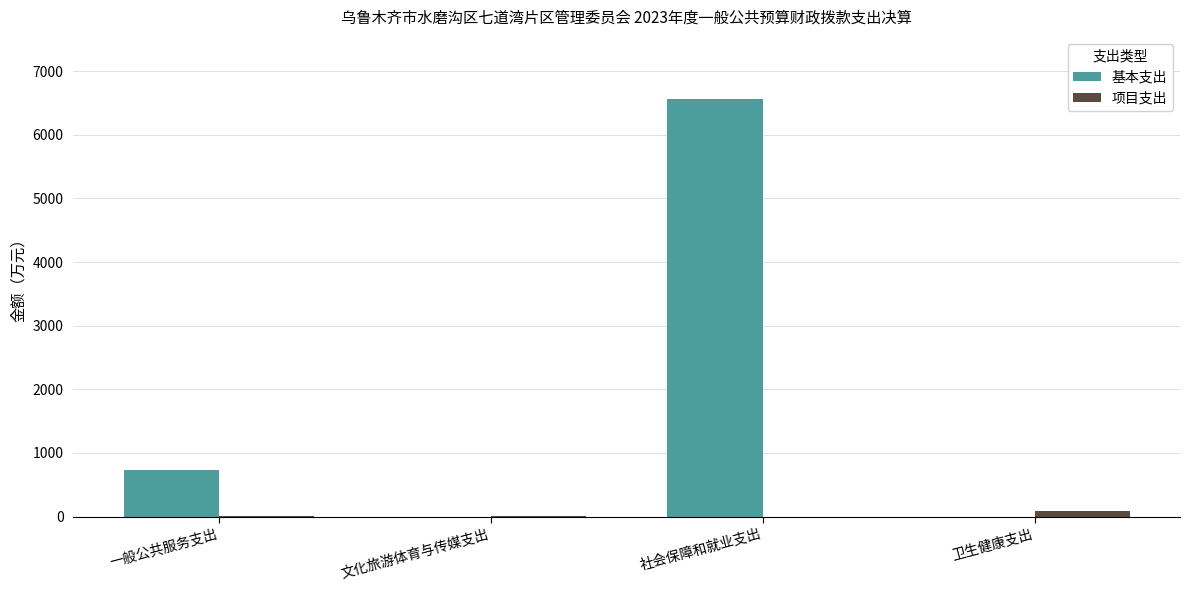

How many values in the 基本支出 series exceed 734?

2